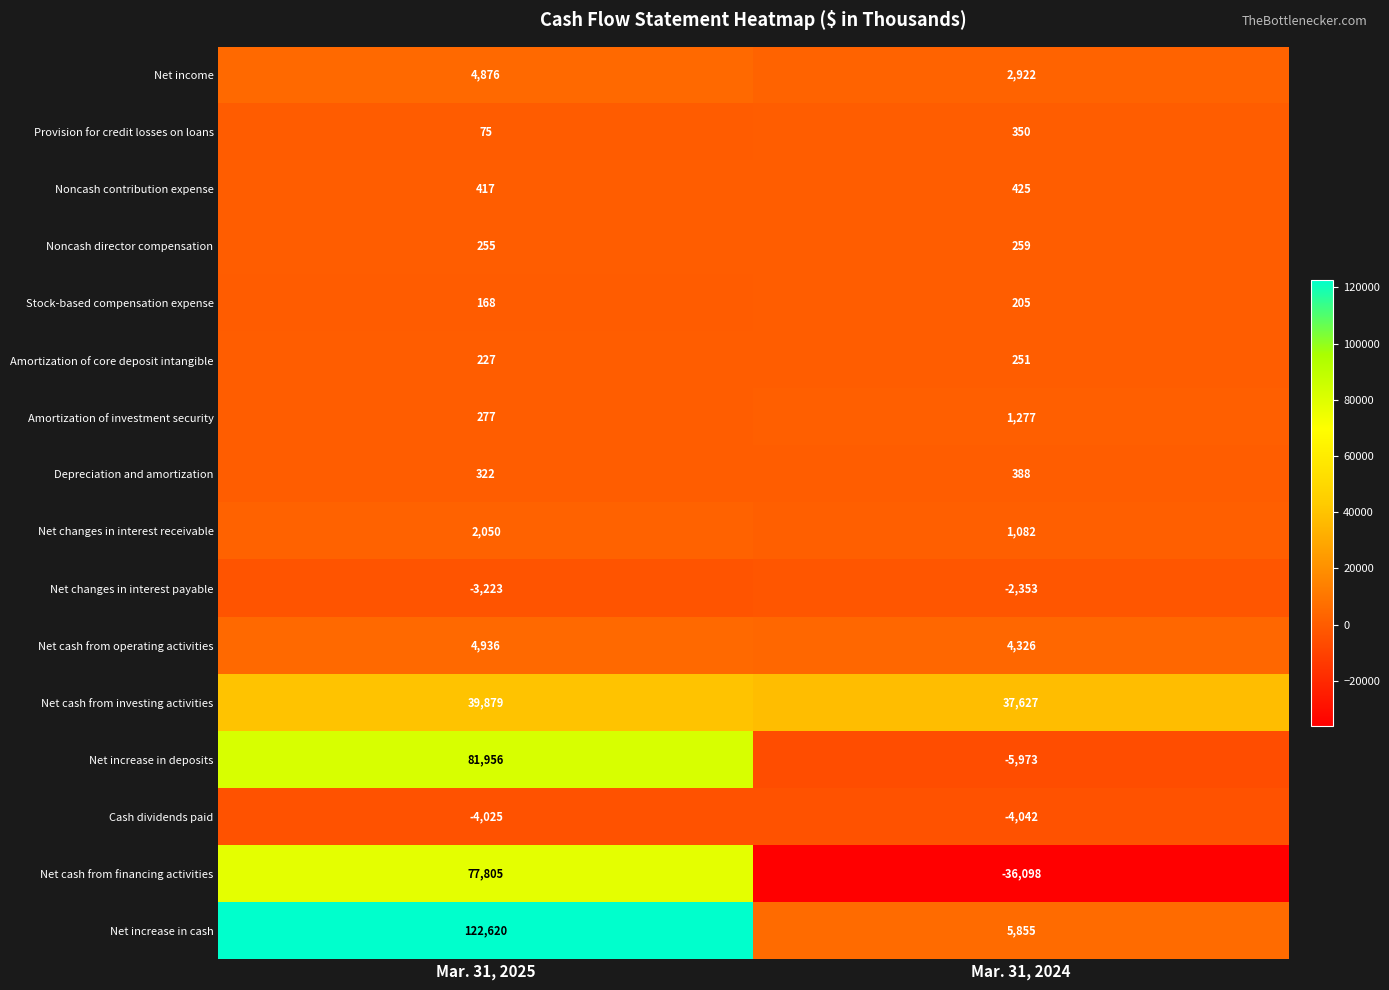

Which label corresponds to the largest value in the chart?

Mar. 31, 2025